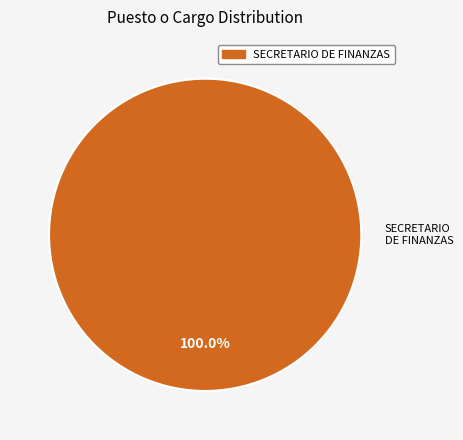

To the nearest percent, what portion does SECRETARIO DE FINANZAS represent?

100%